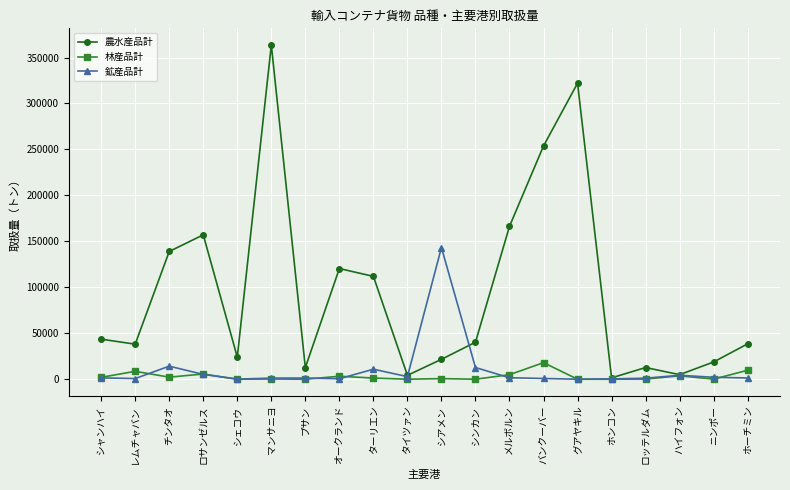

What is the total value across all series at シンカン?

53024